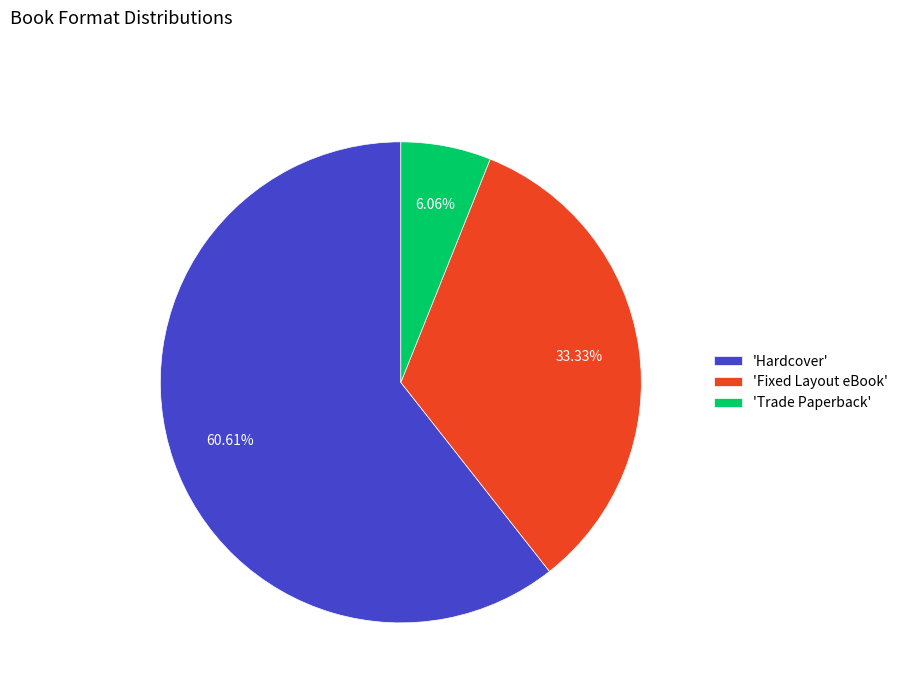

Is there a majority slice in this chart?

Yes